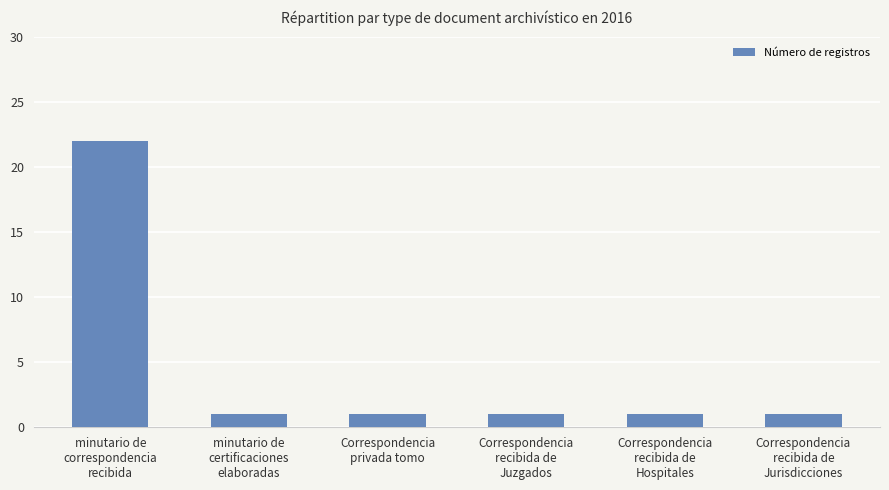

What is the label of the 6th bar from the left?

Correspondencia
recibida de
Jurisdicciones